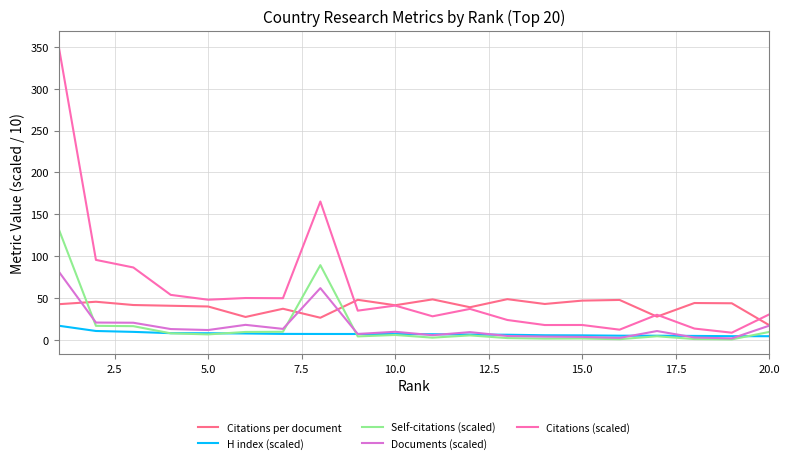

Rank the series by their maximum value, from lowest to highest.

H index (scaled), Citations per document, Documents (scaled), Self-citations (scaled), Citations (scaled)